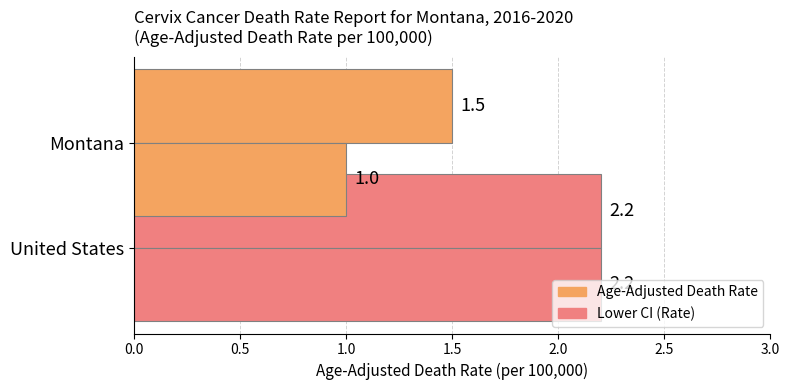

Reading left to right, list all the values displayed in this chart.

Age-Adjusted Death Rate: 1.5	2.2
Lower CI (Rate): 1.0	2.2